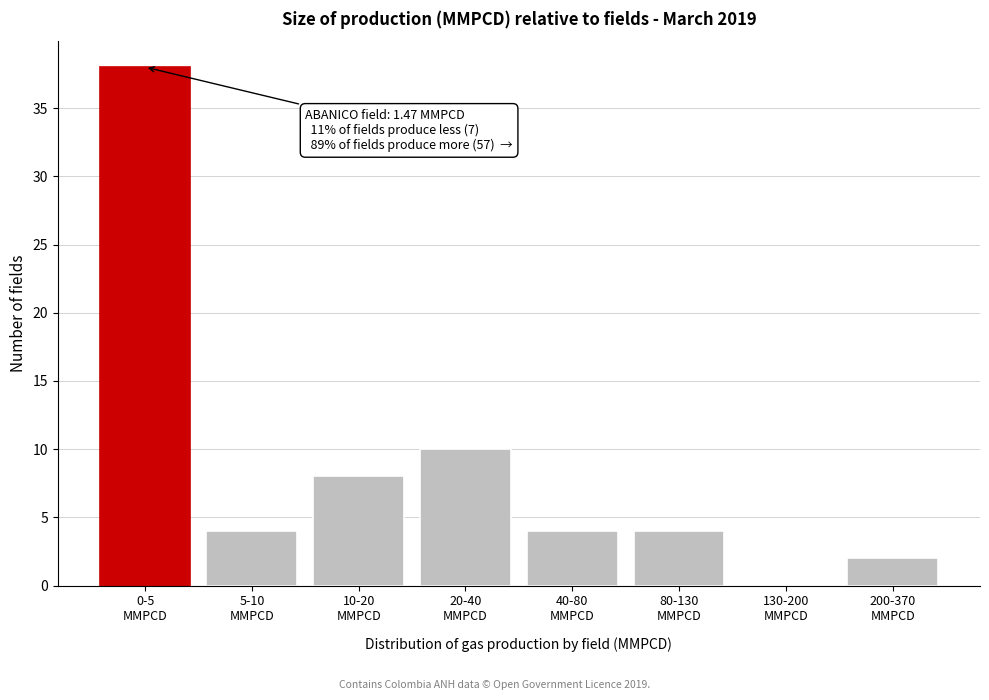

What is the greatest value displayed?

38